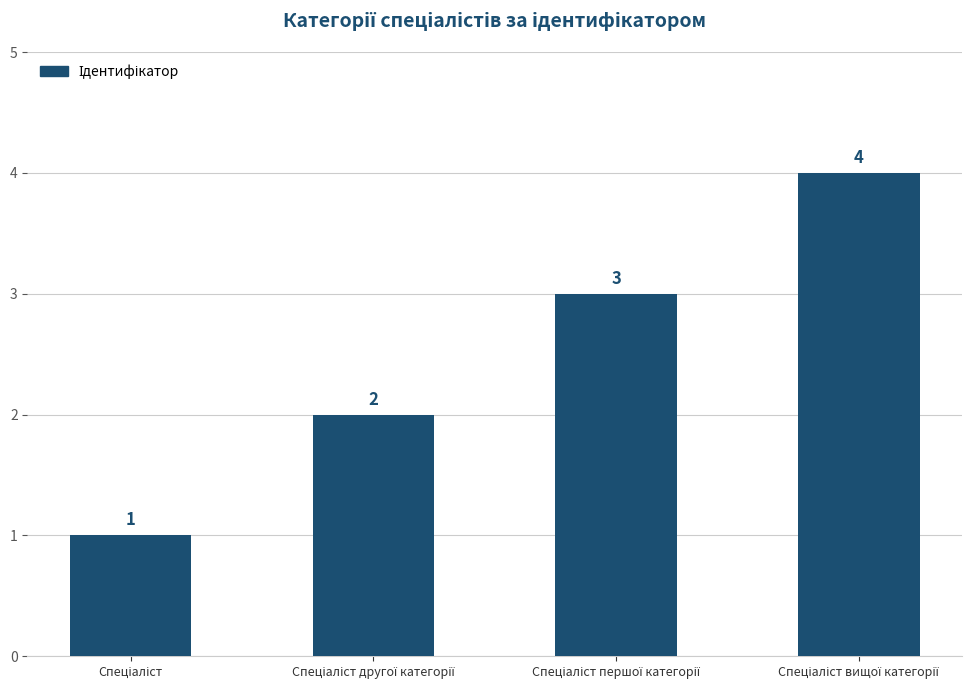

Reading right to left, list all the values displayed in this chart.

4	3	2	1